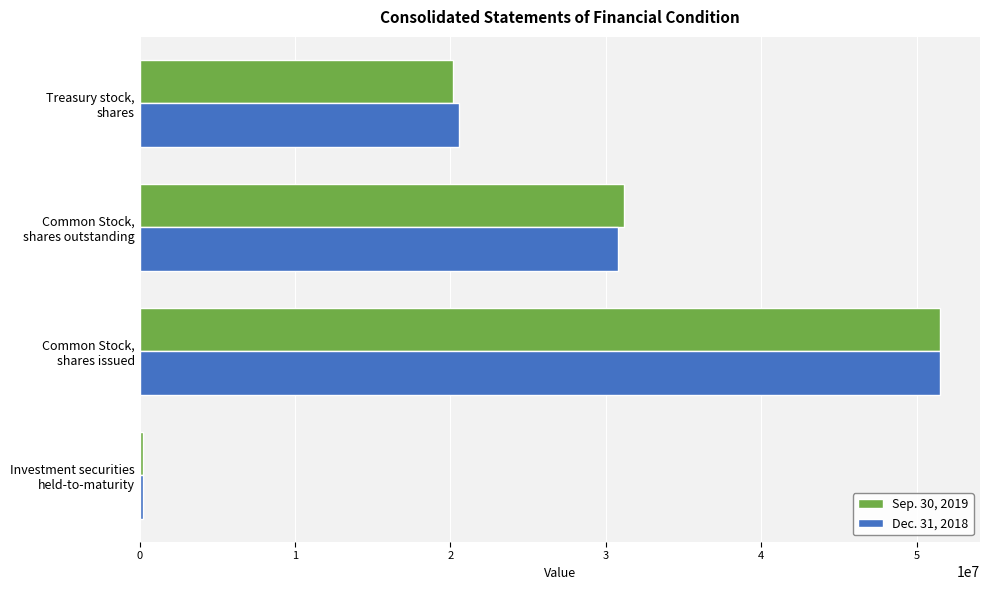

What is the highest value of the Dec. 31, 2018 series?

51498016